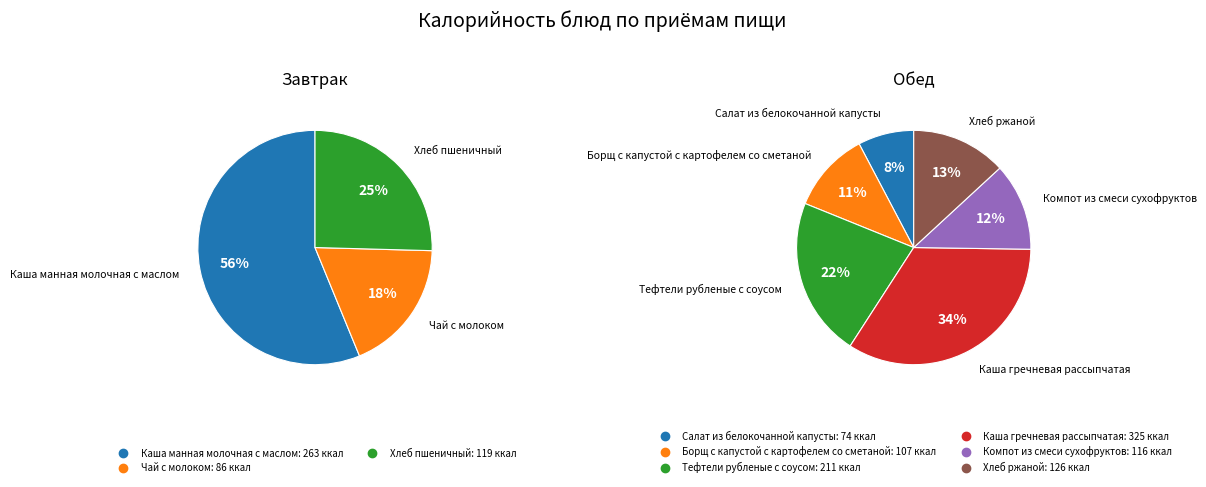

What is the spread (max minus min) of values at Хлеб пшеничный?

119